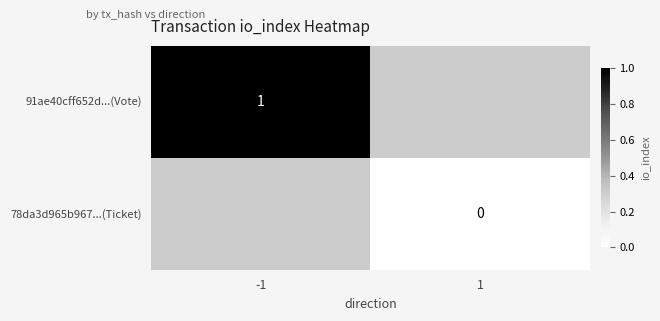

True or false: 91ae40cff652d...(Vote) has a value of 0 at -1.

False